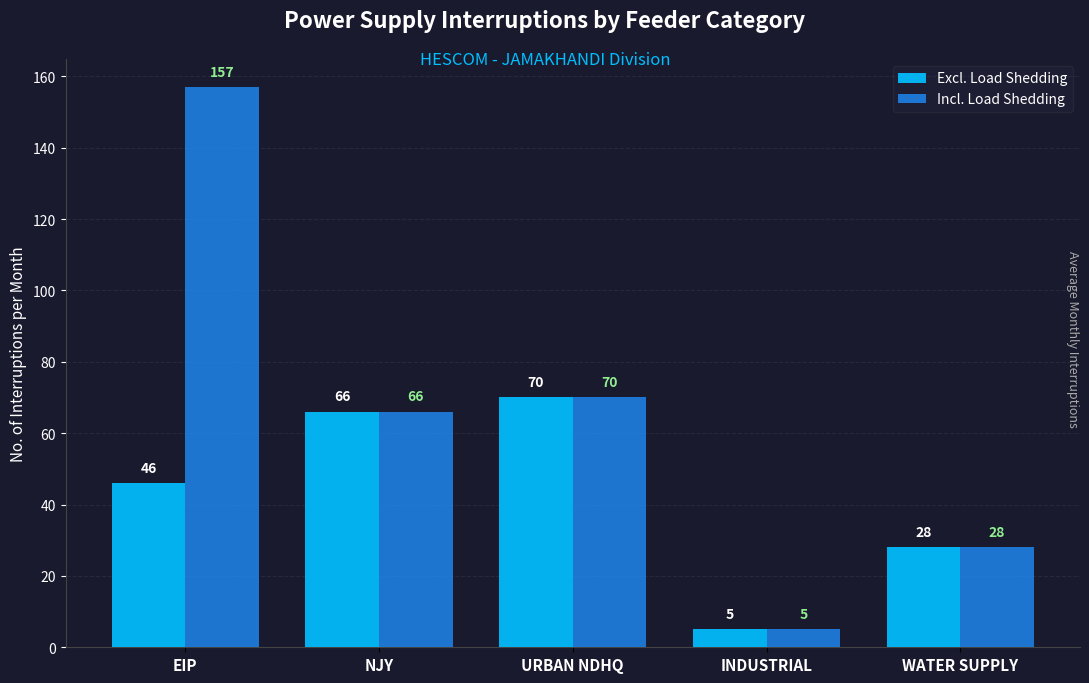

What is the minimum value shown in the chart?

5